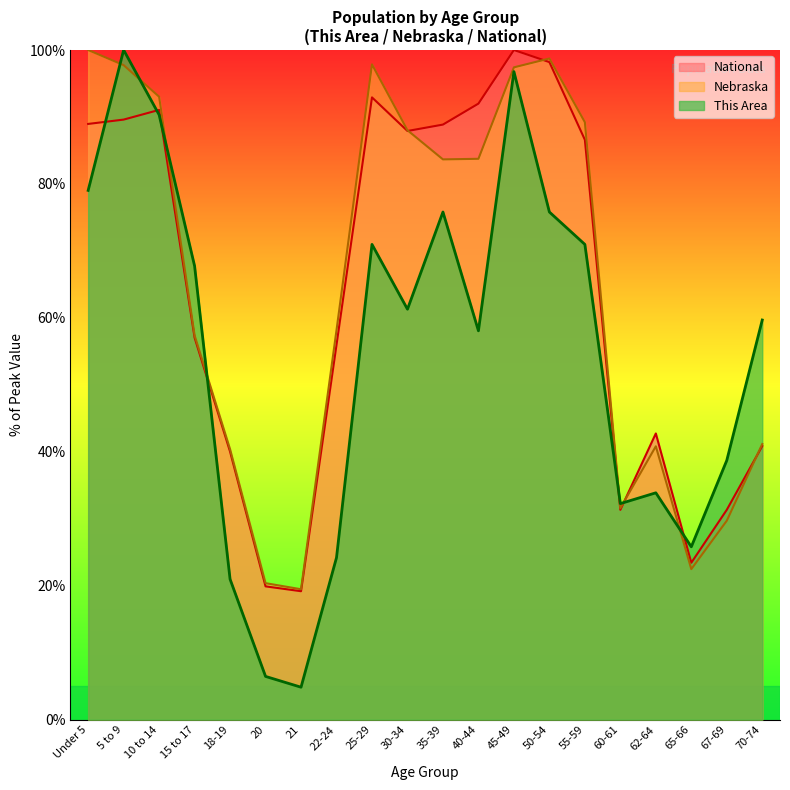

List the labels in order of This Area value, smallest first.

21, 20, 18-19, 22-24, 65-66, 60-61, 62-64, 67-69, 40-44, 70-74, 30-34, 15 to 17, 25-29, 55-59, 35-39, 50-54, Under 5, 10 to 14, 45-49, 5 to 9